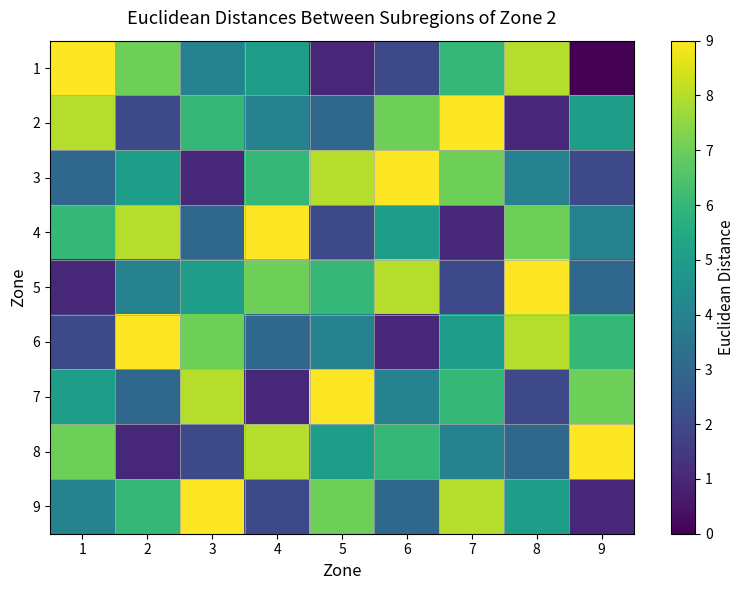

At how many categories does at least one series exceed 2?

9